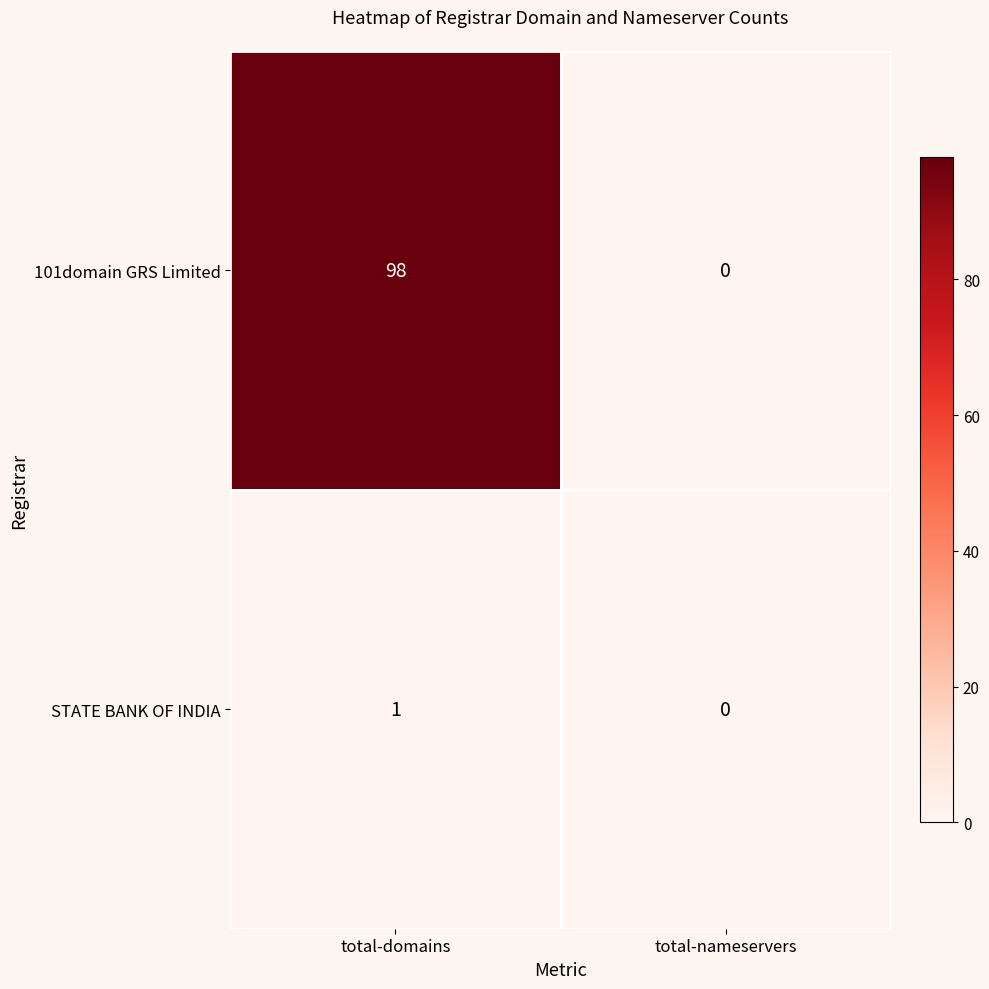

What is the difference between the highest and lowest values at total-domains?

97